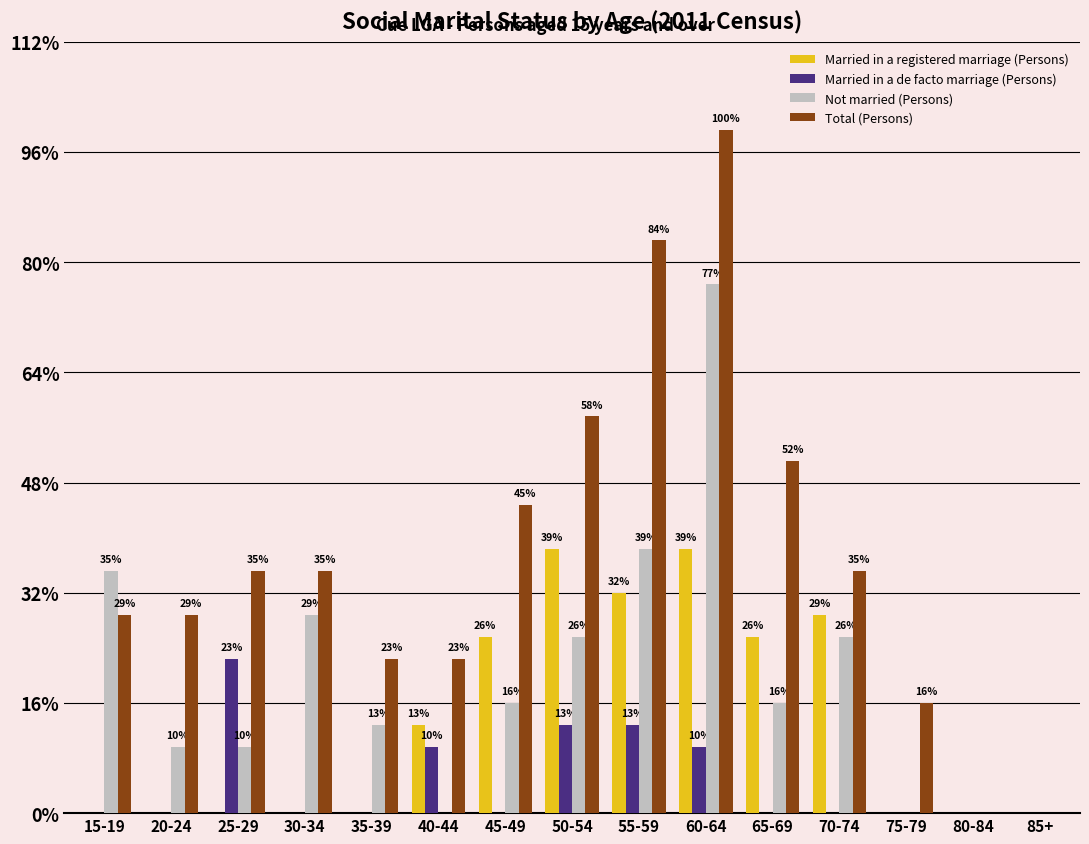

Reading left to right, what are all the values shown in this chart?

Married in a registered marriage (Persons): 15-19=0	20-24=0	25-29=0	30-34=0	35-39=0	40-44=4	45-49=8	50-54=12	55-59=10	60-64=12	65-69=8	70-74=9	75-79=0	80-84=0	85+=0
Married in a de facto marriage (Persons): 15-19=0	20-24=0	25-29=7	30-34=0	35-39=0	40-44=3	45-49=0	50-54=4	55-59=4	60-64=3	65-69=0	70-74=0	75-79=0	80-84=0	85+=0
Not married (Persons): 15-19=11	20-24=3	25-29=3	30-34=9	35-39=4	40-44=0	45-49=5	50-54=8	55-59=12	60-64=24	65-69=5	70-74=8	75-79=0	80-84=0	85+=0
Total (Persons): 15-19=9	20-24=9	25-29=11	30-34=11	35-39=7	40-44=7	45-49=14	50-54=18	55-59=26	60-64=31	65-69=16	70-74=11	75-79=5	80-84=0	85+=0